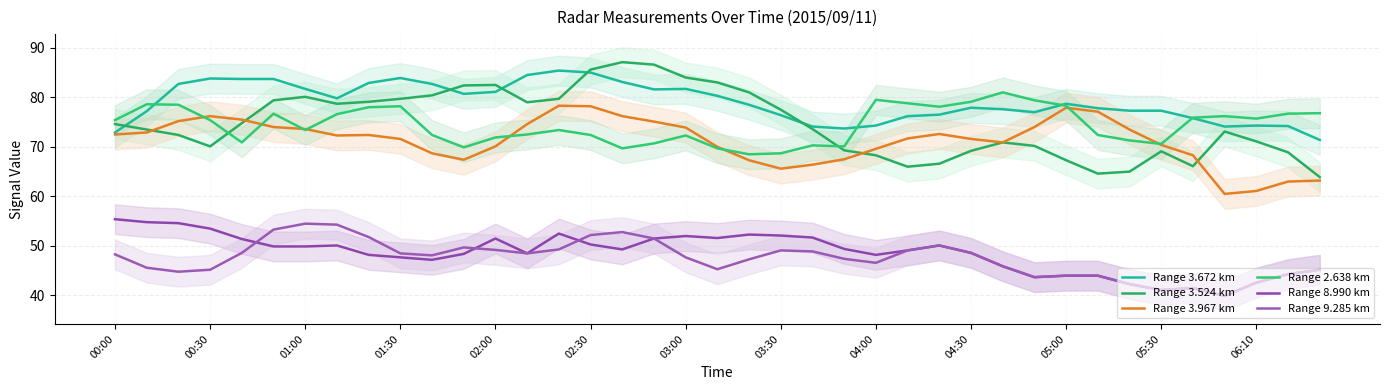

At which label does Range 9.285 km first exceed 48?

00:00